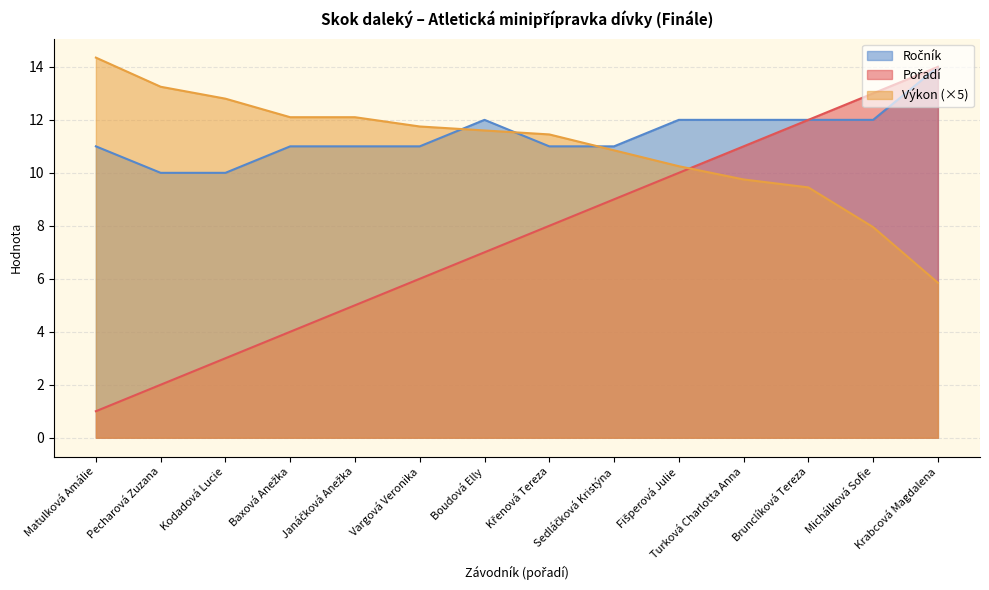

Is it true that Výkon equals 10.8 at Sedláčková Kristýna?

True